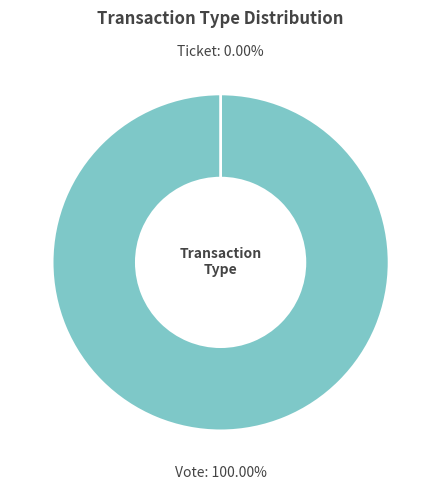

What percentage do Ticket and Vote together represent?

100.0%